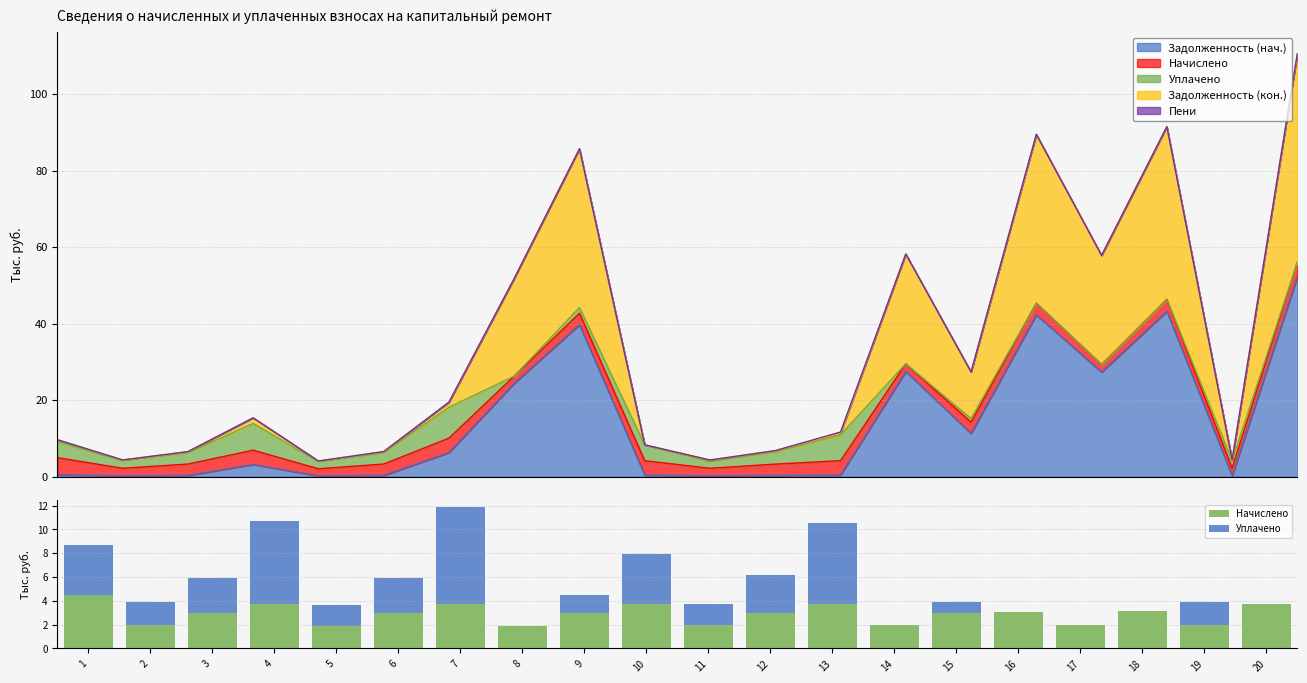

Reading left to right, transcribe all the data shown in this chart.

Начислено: 4.5	2.0	3.0	3.7	1.9	3.0	3.8	1.9	3.0	3.7	2.0	3.0	3.8	2.0	3.0	3.1	2.0	3.1	2.0	3.8
Уплачено: 4.2	2.0	2.9	7.0	1.8	2.9	8.1	0.0	1.5	4.2	1.7	3.2	6.7	0.0	0.9	0.0	0.0	0.0	2.0	0.0